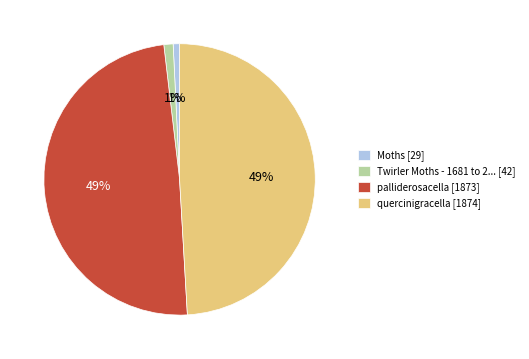

Combined, do Moths [29] and Twirler Moths - 1681 to 2... [42] account for over 50%?

No